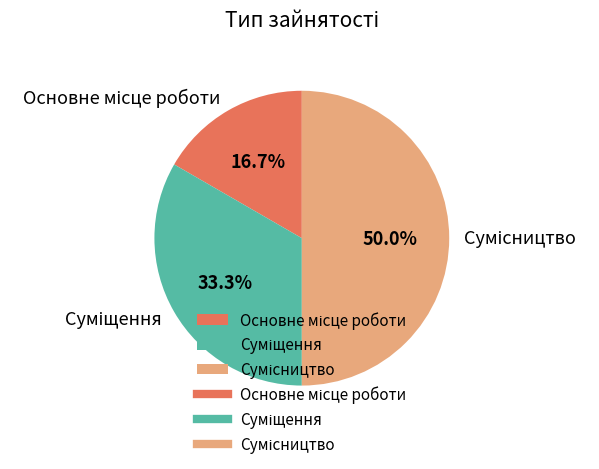

Rank the categories by value from lowest to highest.

Основне місце роботи, Суміщення, Сумісництво